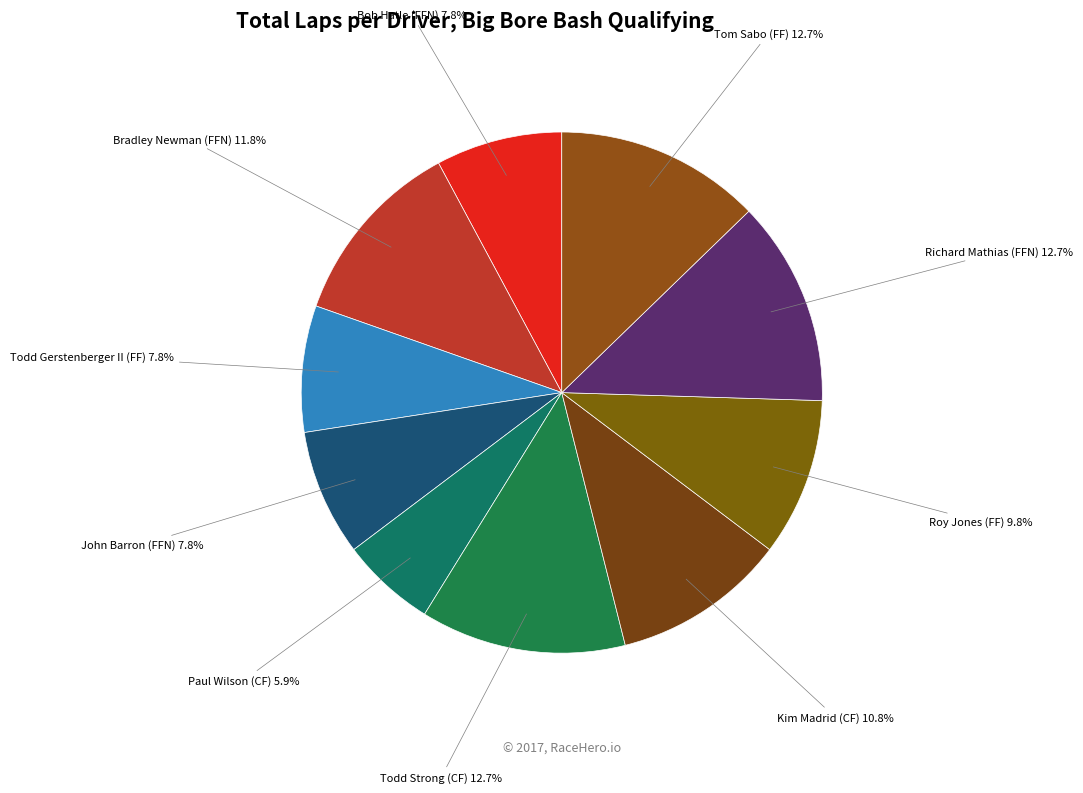

How many slices are in this pie chart?

10